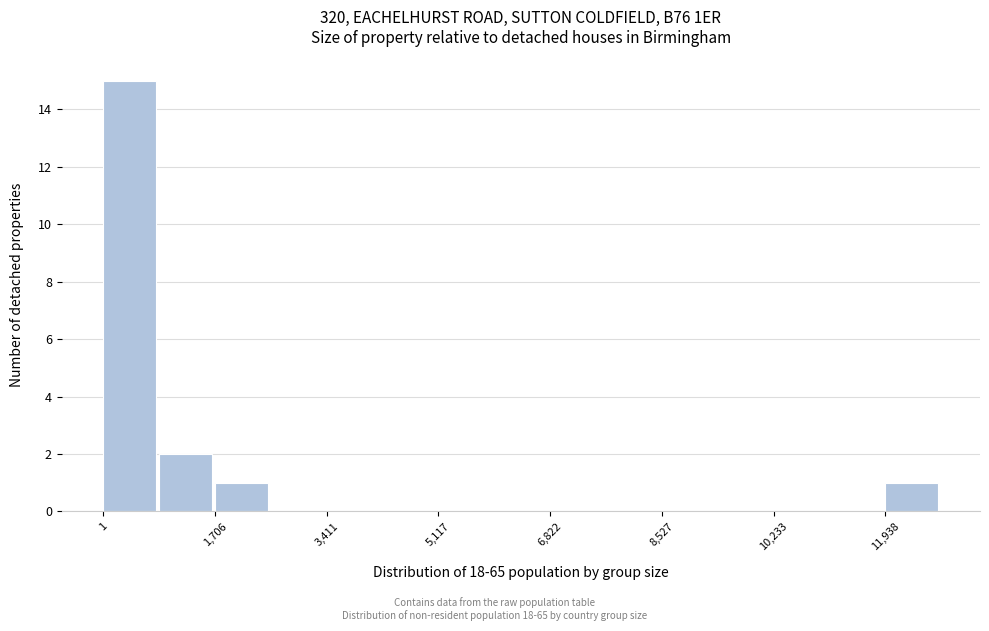

How tall is the bar that spans 800 to 1800 on the x-axis? Neither the bar edges nor the heights are printed on the chart, so give them approximately, as read against the axes.

2